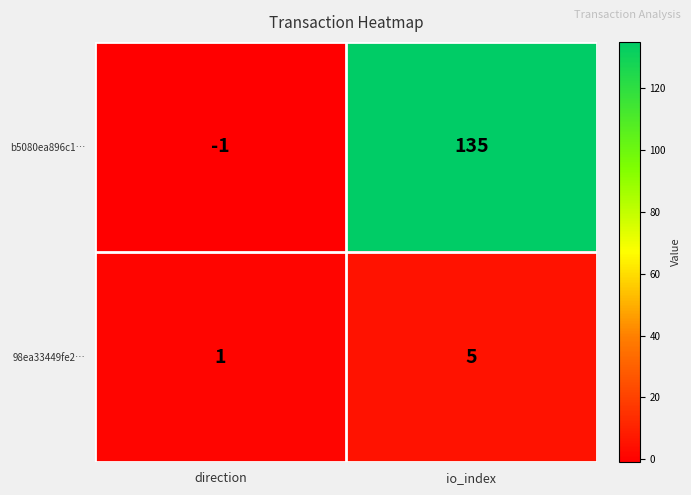

At which category is the sum across all series the highest?

io_index